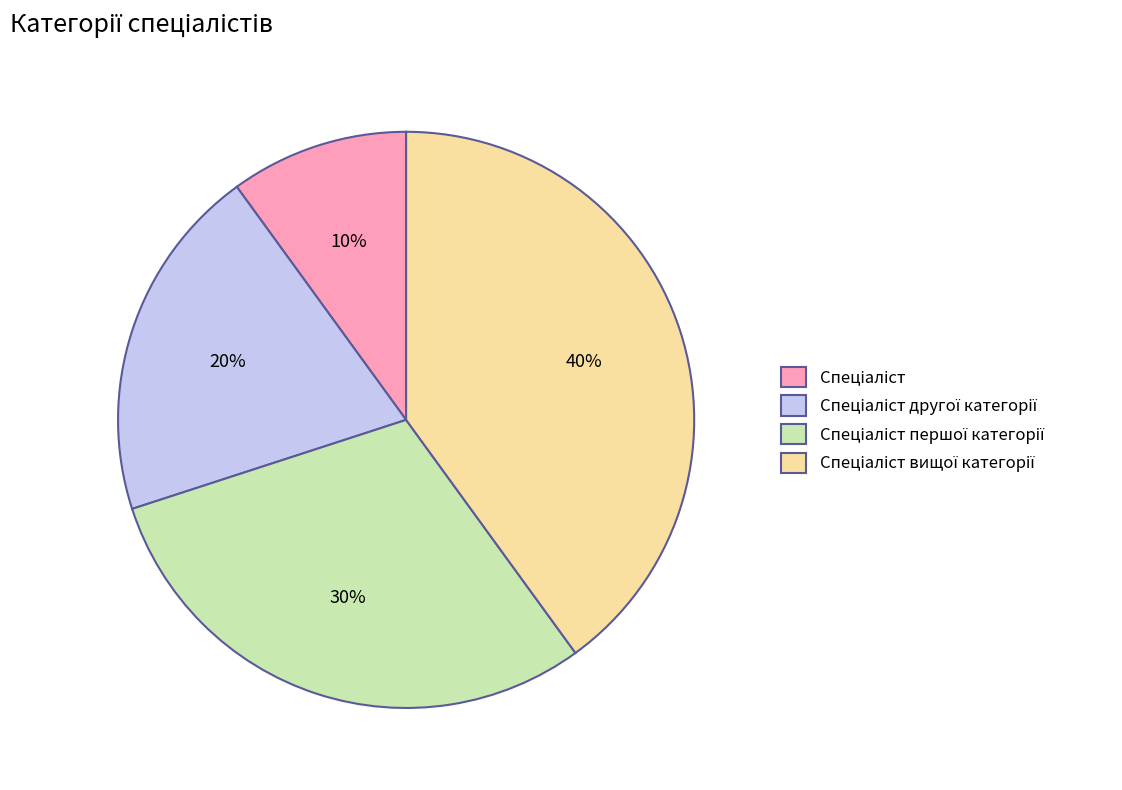

To the nearest percent, what is the difference between the largest and smallest slice percentages?

30%